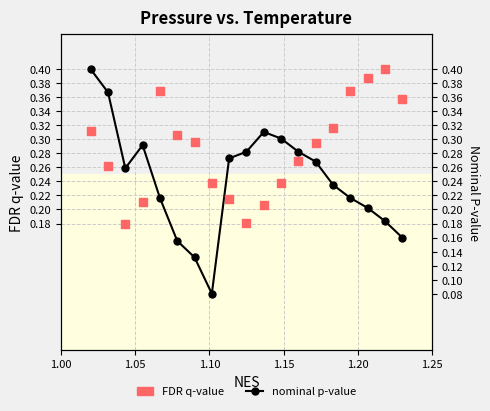

Which series contains the lowest Y value?

nominal p-value